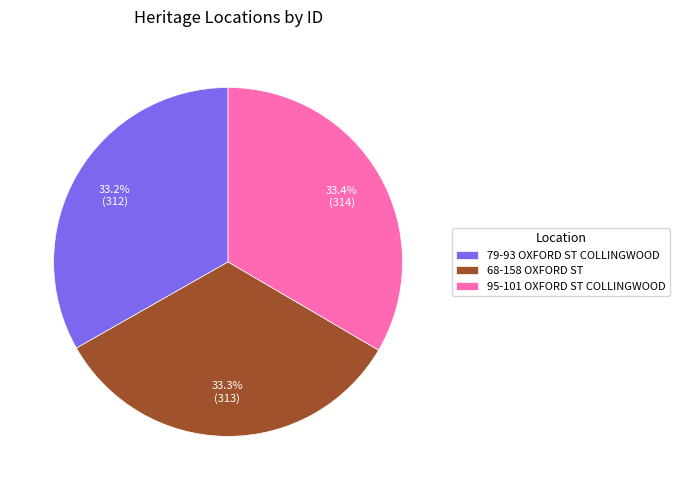

What is the ratio of the value at 95-101 OXFORD ST COLLINGWOOD to the value at 79-93 OXFORD ST COLLINGWOOD?

1.0